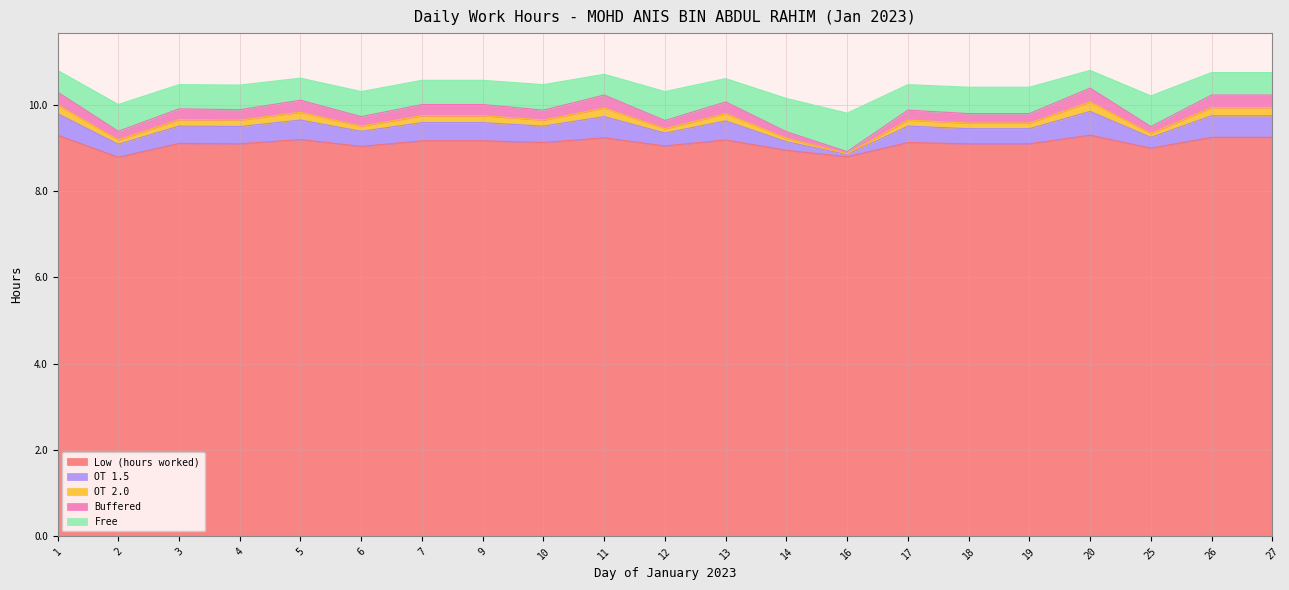

What is the lowest value of the Low (hours worked) series?

8.8